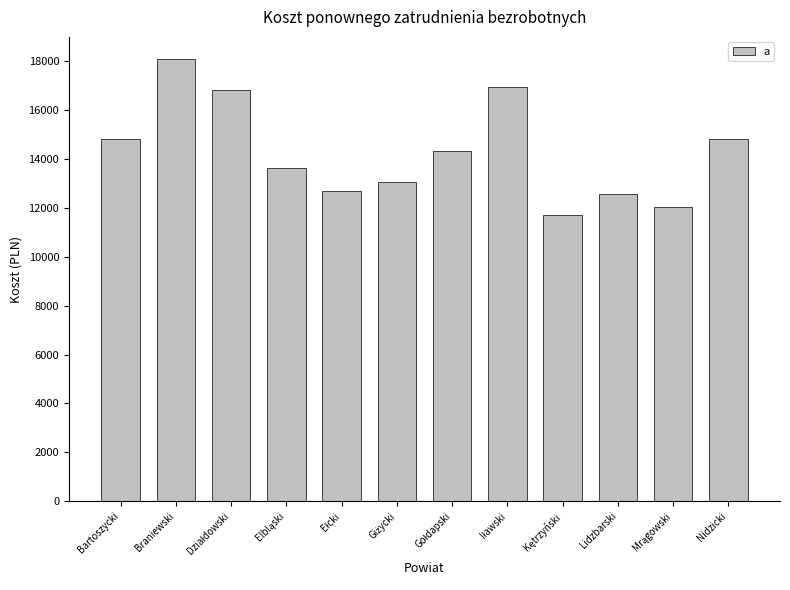

What is the value of the 6th bar from the left?

13079.1